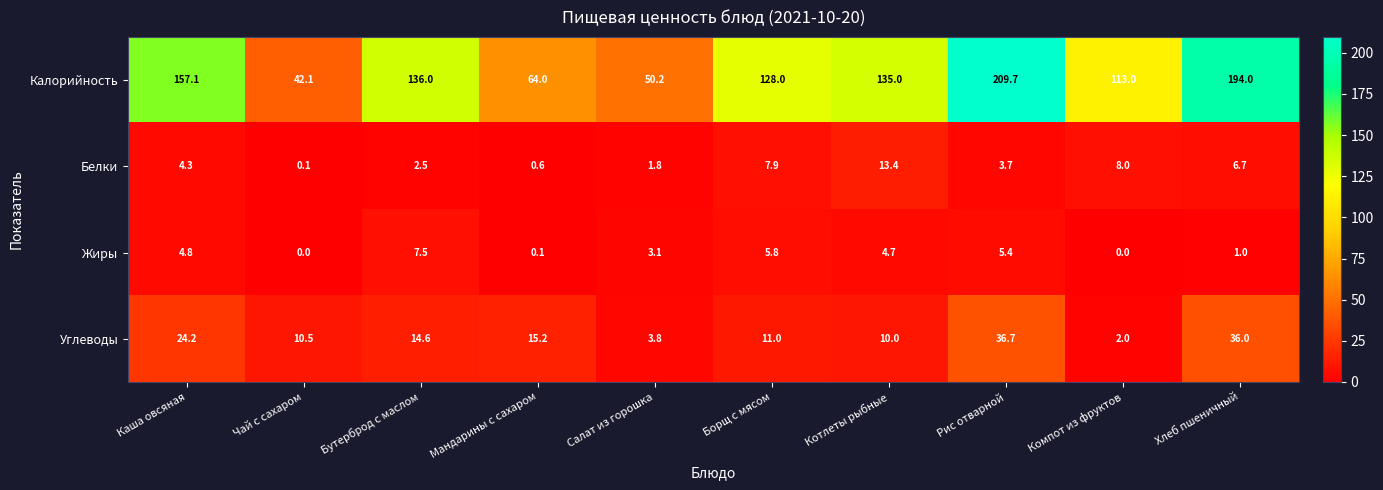

Rank the categories by Углеводы value from highest to lowest.

Рис отварной, Хлеб пшеничный, Каша овсяная, Мандарины с сахаром, Бутерброд с маслом, Борщ с мясом, Чай с сахаром, Котлеты рыбные, Салат из горошка, Компот из фруктов